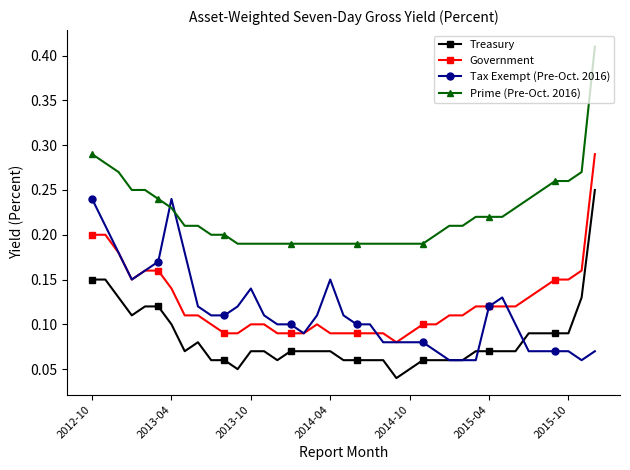

Which series has the largest total across all categories?

Prime (Pre-Oct. 2016)